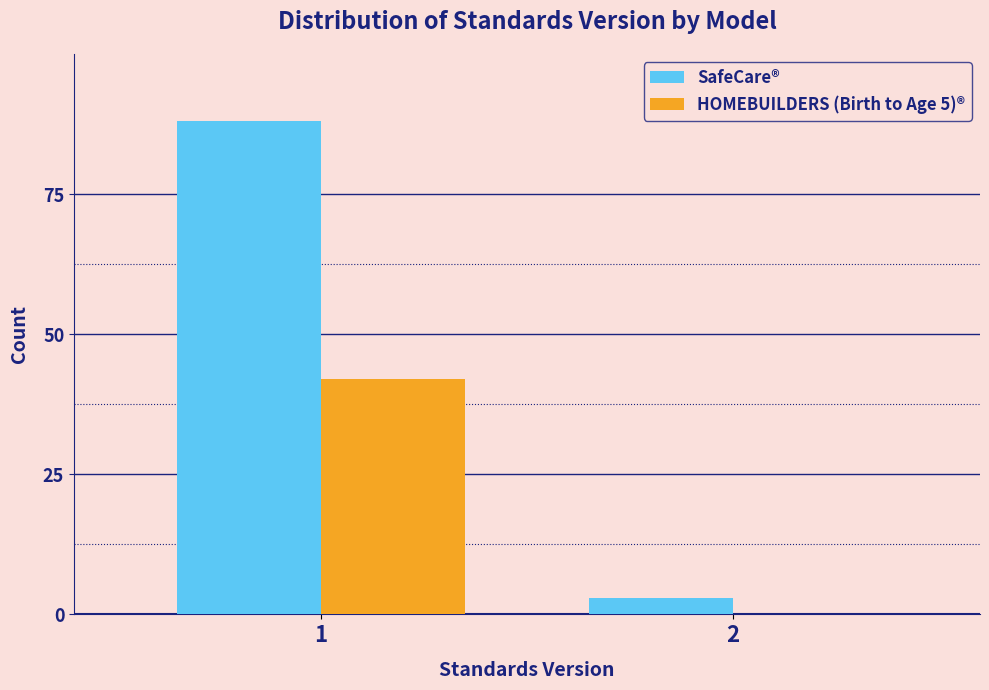

Reading left to right, transcribe all the data shown in this chart.

SafeCare®: 1=88	2=3
HOMEBUILDERS (Birth to Age 5)®: 1=42	2=0